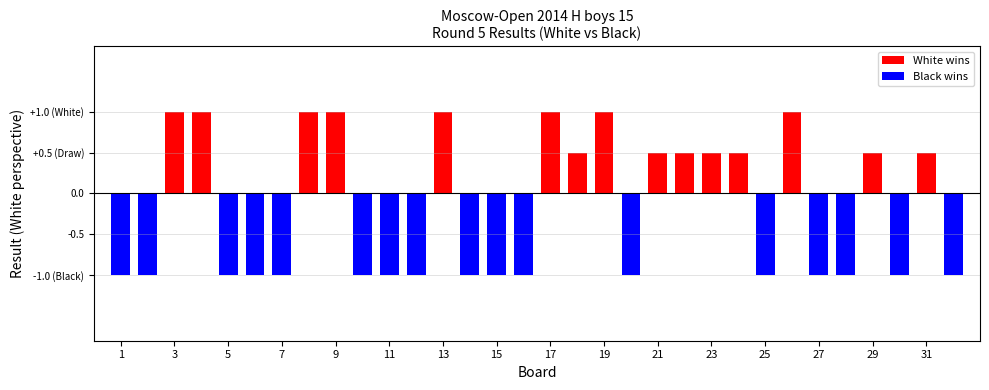

List the labels in order of Black Score value, largest first.

1, 2, 5, 6, 7, 10, 11, 12, 14, 15, 16, 20, 25, 27, 28, 30, 32, 3, 4, 8, 9, 13, 17, 18, 19, 21, 22, 23, 24, 26, 29, 31